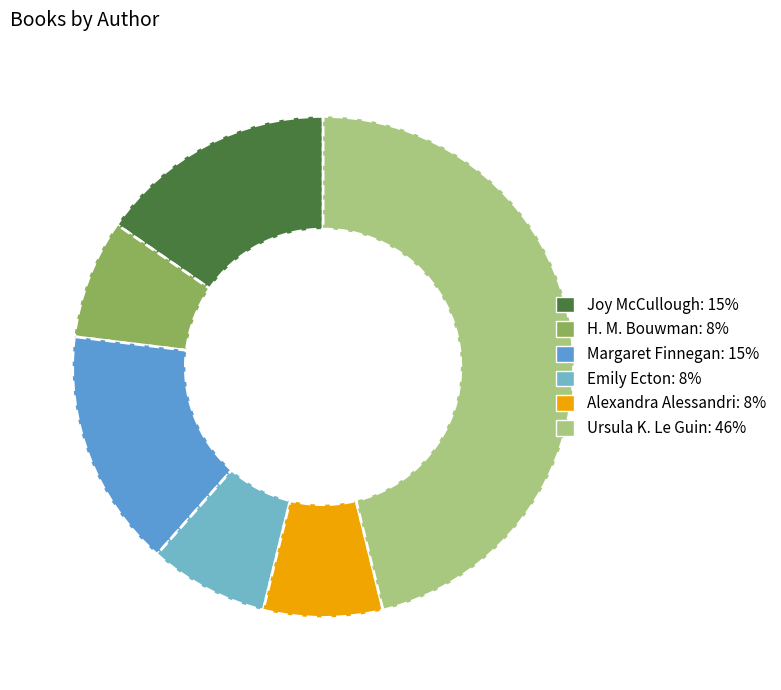

To the nearest percent, what portion does Emily Ecton represent?

8%